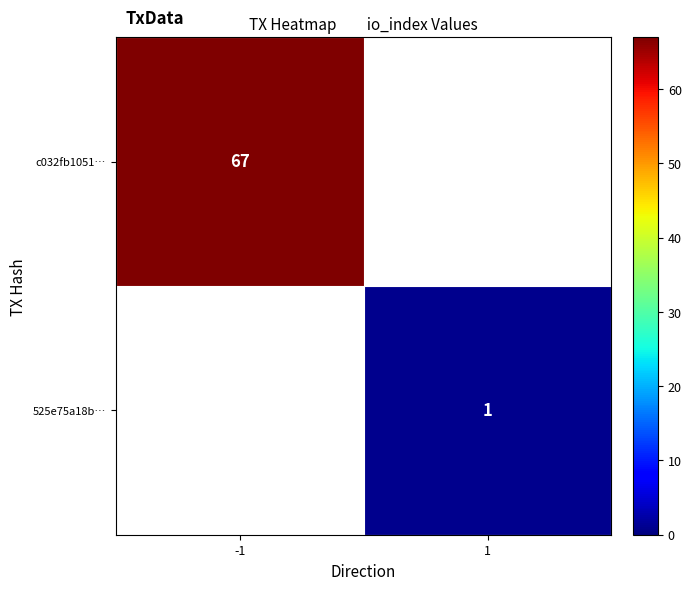

The 525e75a18b… series shows 0 at 1. True or false?

False